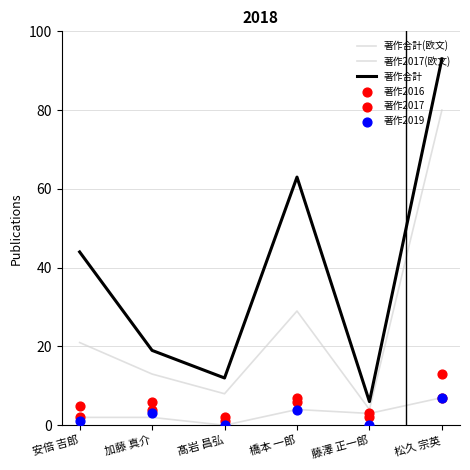

Which series has the largest total across all categories?

著作合計